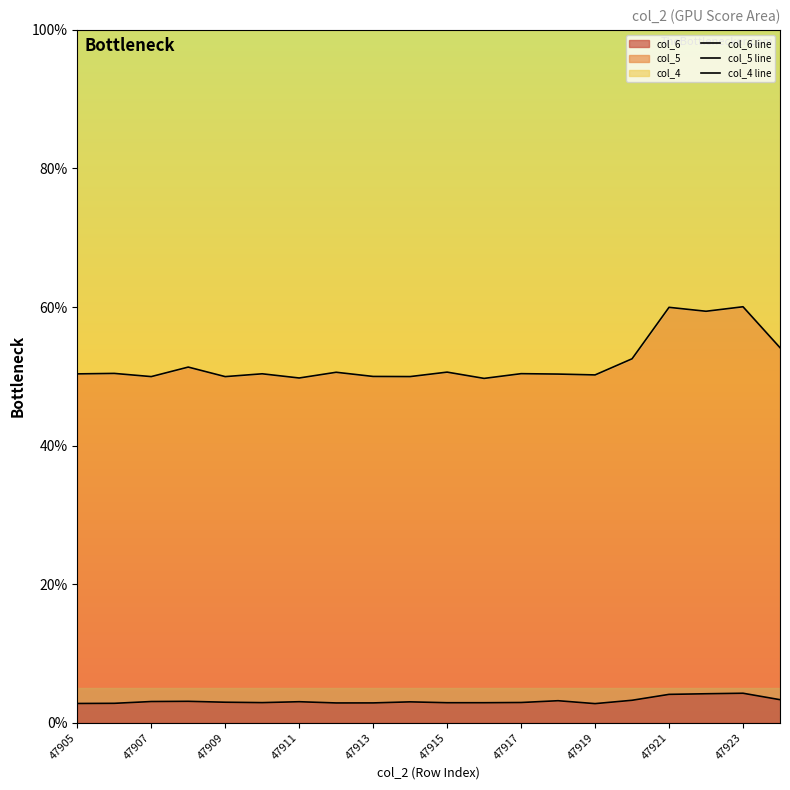

List the series in order of their overall mean, highest first.

col_4 line, col_5 line, col_6 line